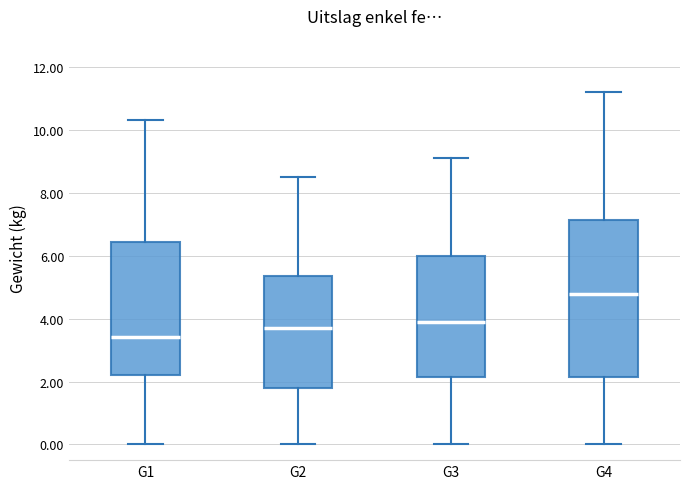

Which box's median line is the lowest?

G1